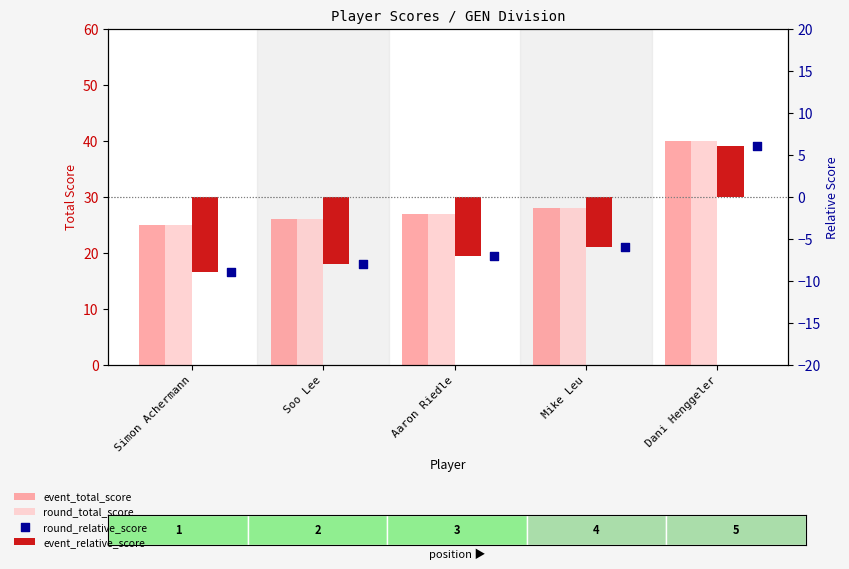

Which series has the largest total across all categories?

event_total_score